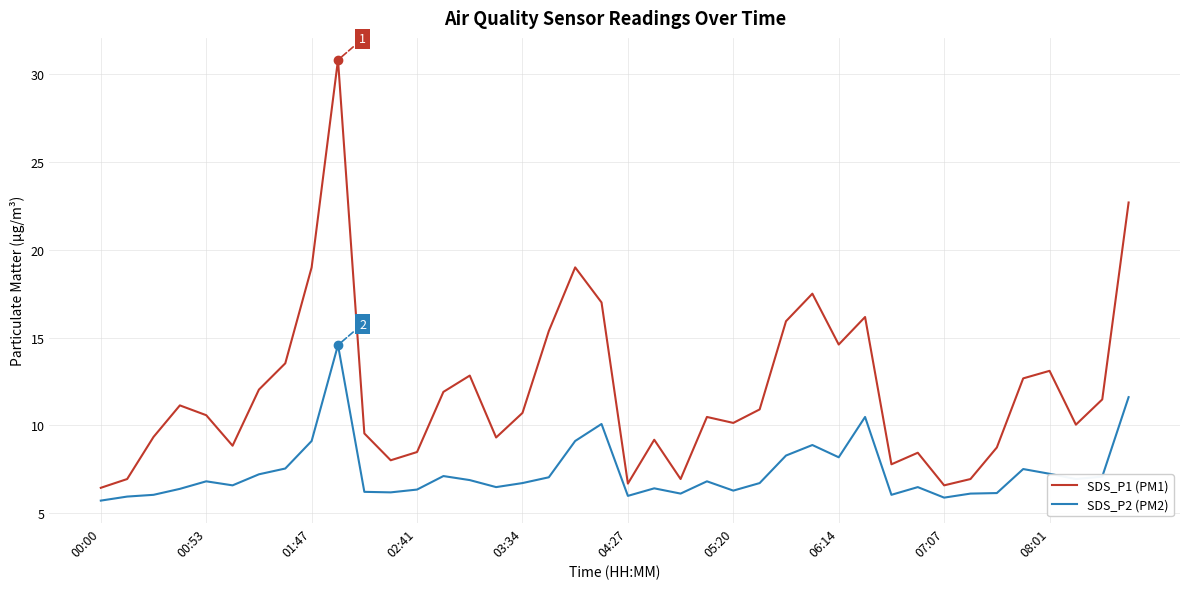

True or false: SDS_P2 (PM2) and SDS_P1 (PM1) cross at least once.

False